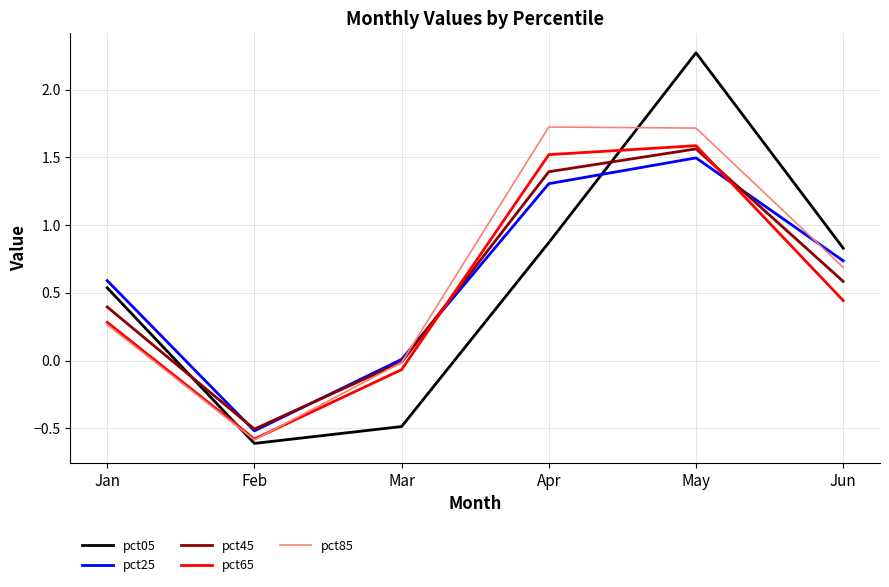

What is the total value across all series at Jan?

2.1